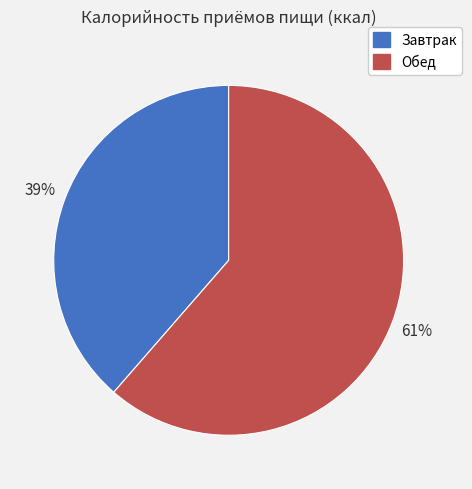

What percentage is the Завтрак slice, to the nearest percent?

39%